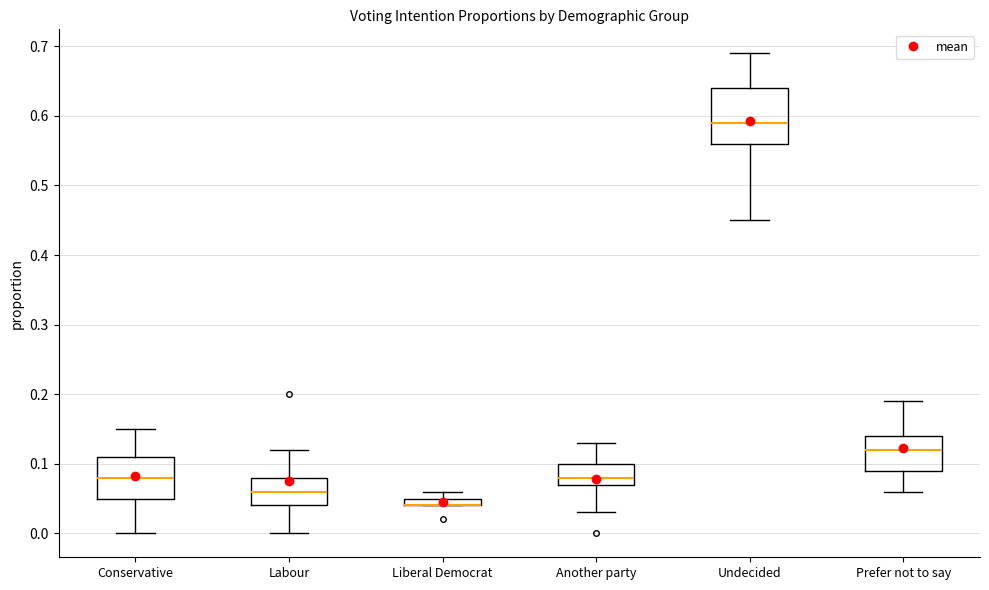

Where is the lower edge of the box for Undecided on the y-axis? The values are not printed on the chart, so give them approximately, as read against the axis.

0.56